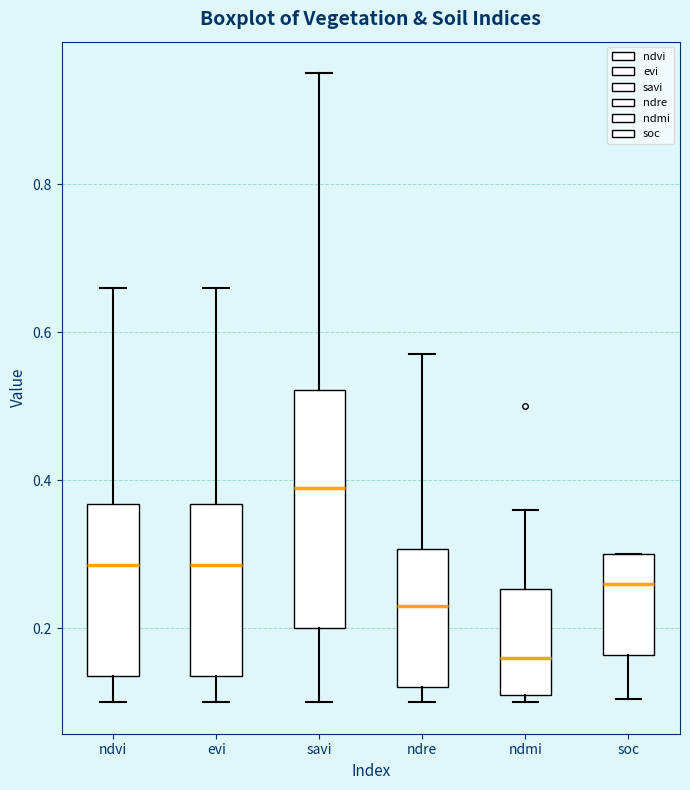

Reading left to right, read every box against the y-axis: the position of its median line, the range the box covers, and the ends of its whiskers. The values are not printed on the chart, so give them approximately, as read against the axis.

ndvi: median 0.28, box 0.14 to 0.36, whiskers 0.10 to 0.66
evi: median 0.28, box 0.14 to 0.36, whiskers 0.10 to 0.66
savi: median 0.40, box 0.20 to 0.52, whiskers 0.10 to 0.96
ndre: median 0.24, box 0.12 to 0.30, whiskers 0.10 to 0.58
ndmi: median 0.16, box 0.12 to 0.26, whiskers 0.10 to 0.36
soc: median 0.26, box 0.16 to 0.30, whiskers 0.10 to 0.30